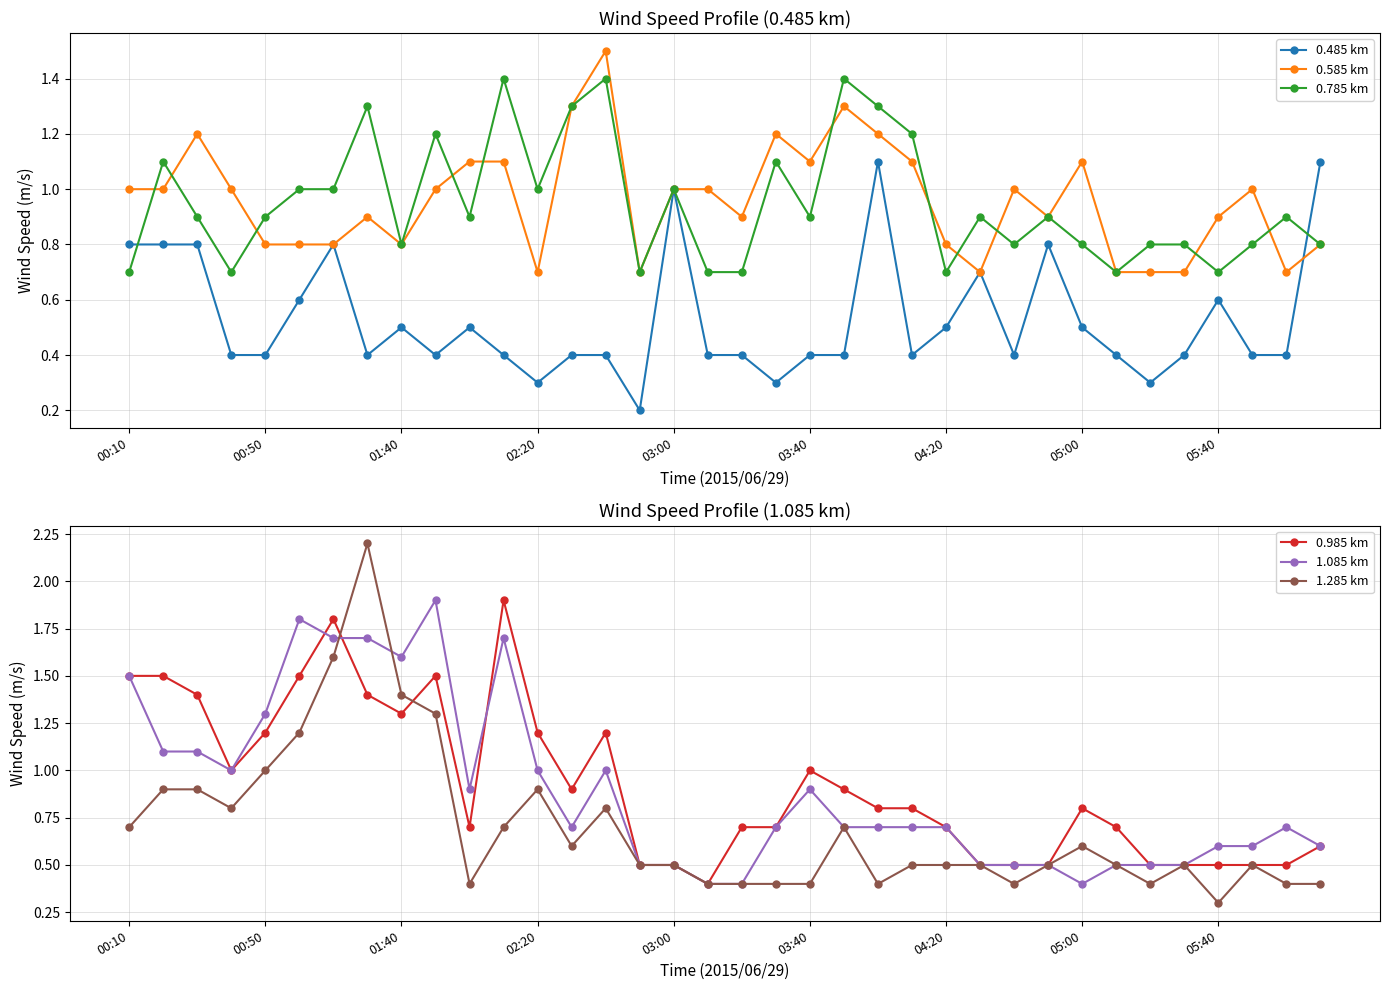

What is the greatest value displayed?

2.2